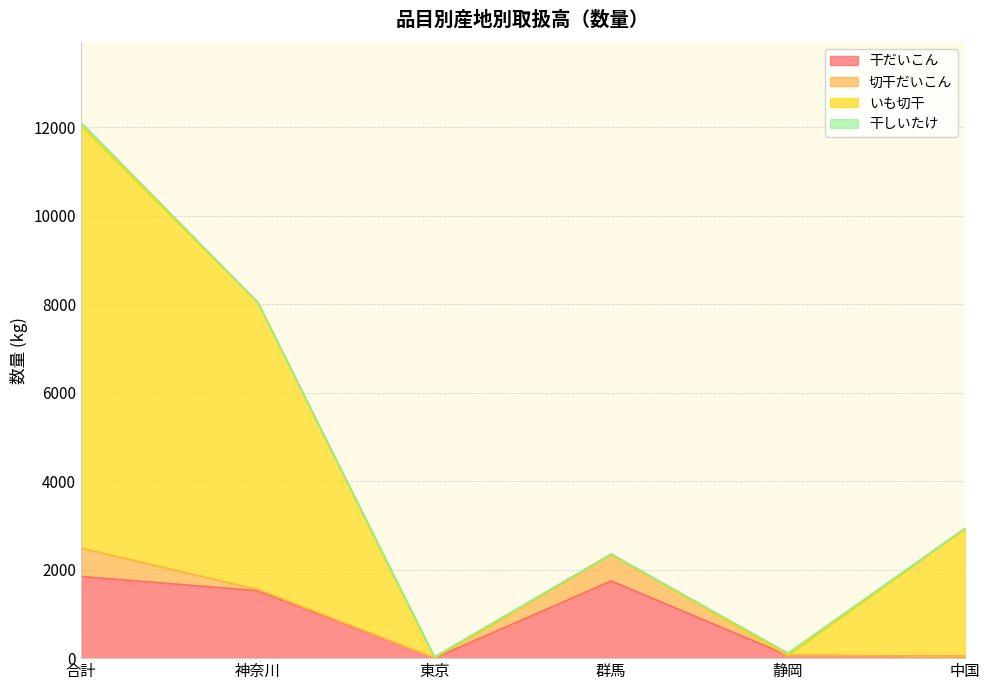

What is the label of the 2nd point from the left?

神奈川